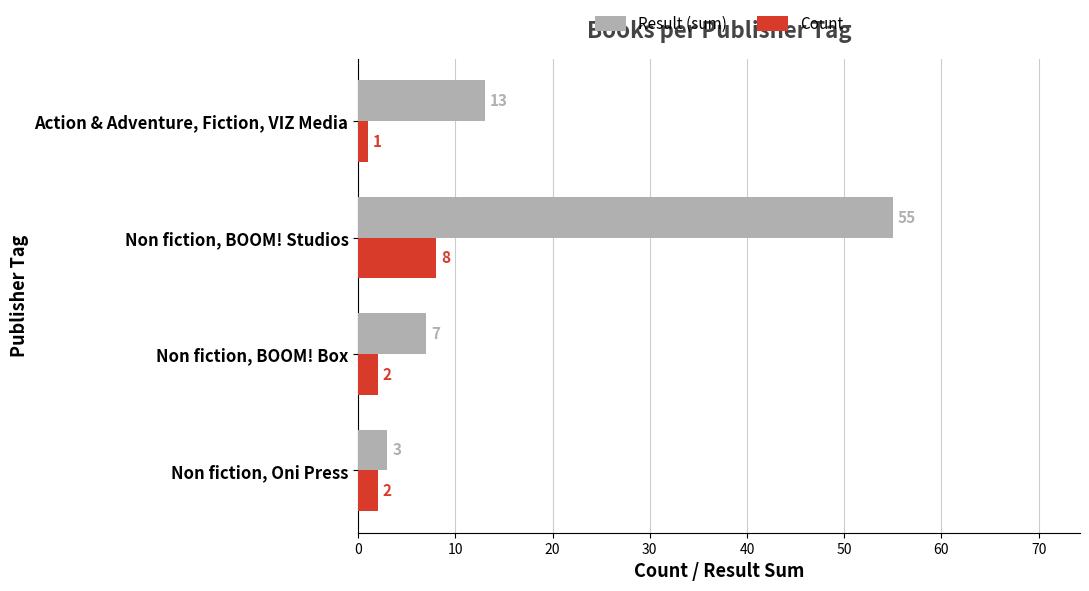

Which series changed the most between Non fiction, BOOM! Studios and Action & Adventure, Fiction, VIZ Media?

Result (sum)